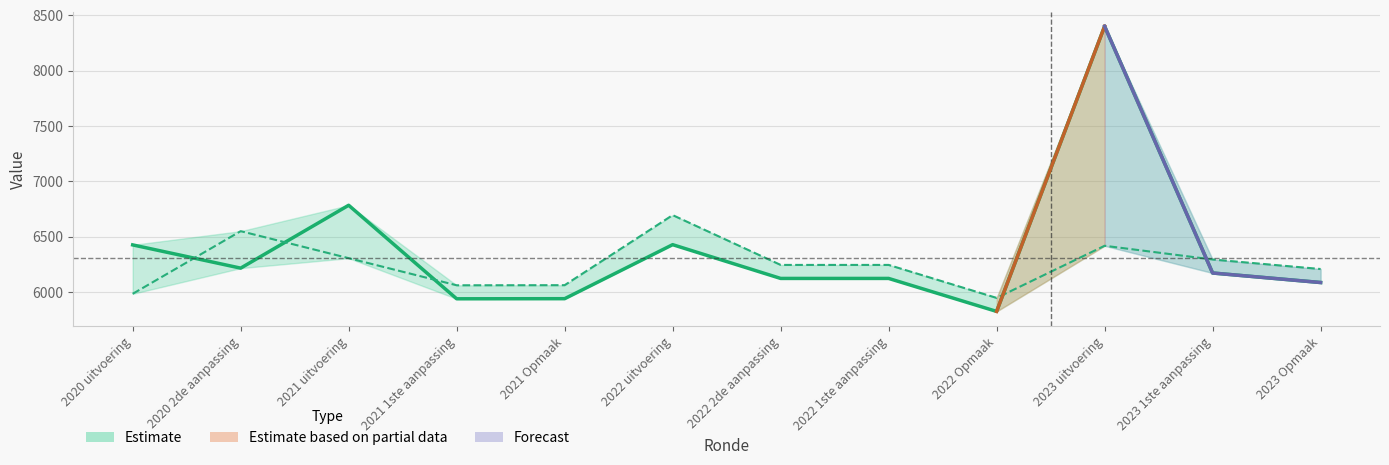

Between 2021 Opmaak and 2023 uitvoering, which is larger?

2023 uitvoering